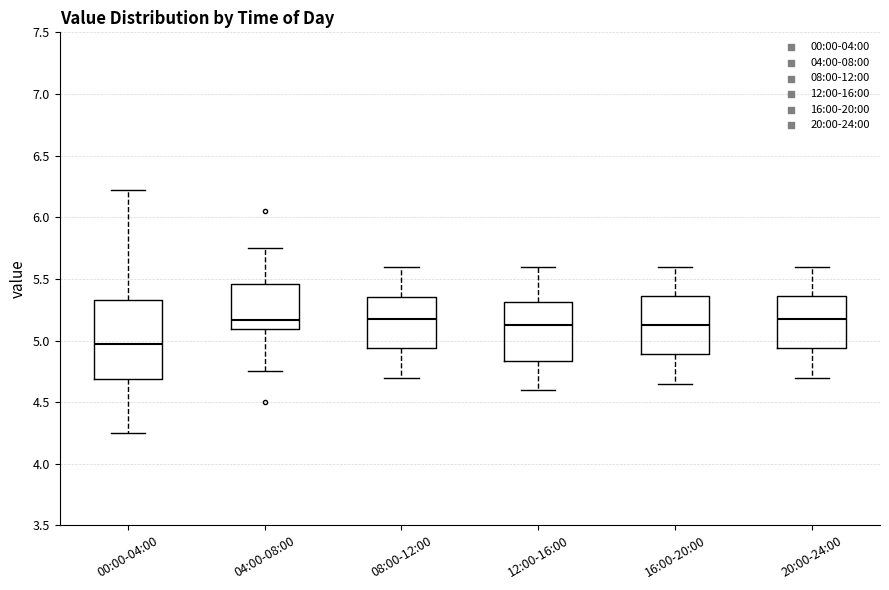

Which box is the tallest, from its lower edge to its upper edge?

00:00-04:00